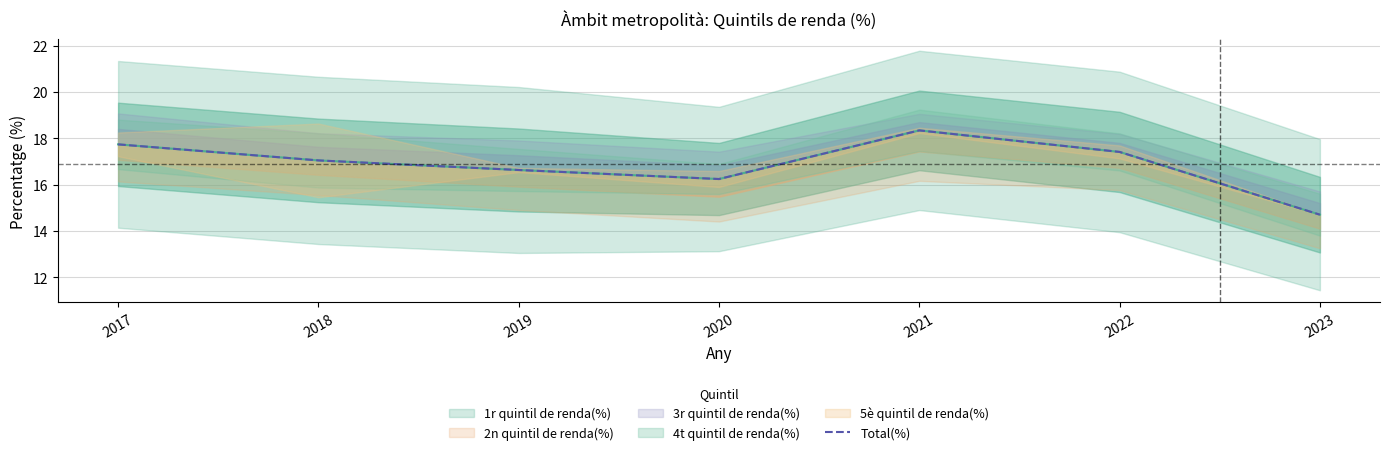

Count the number of categories in the chart.

7